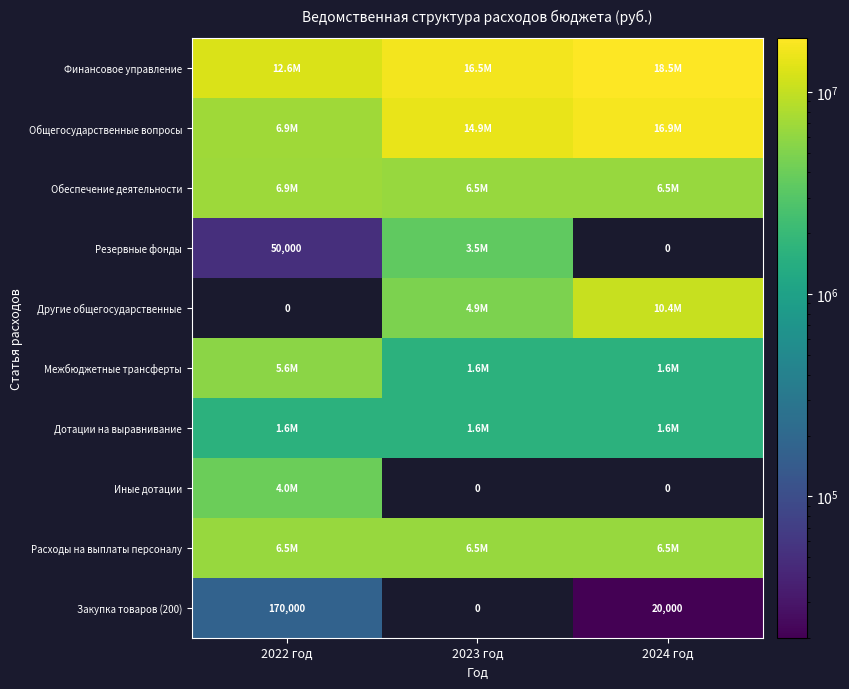

Which series changed the most between 2022 год and 2023 год?

Общегосударственные вопросы